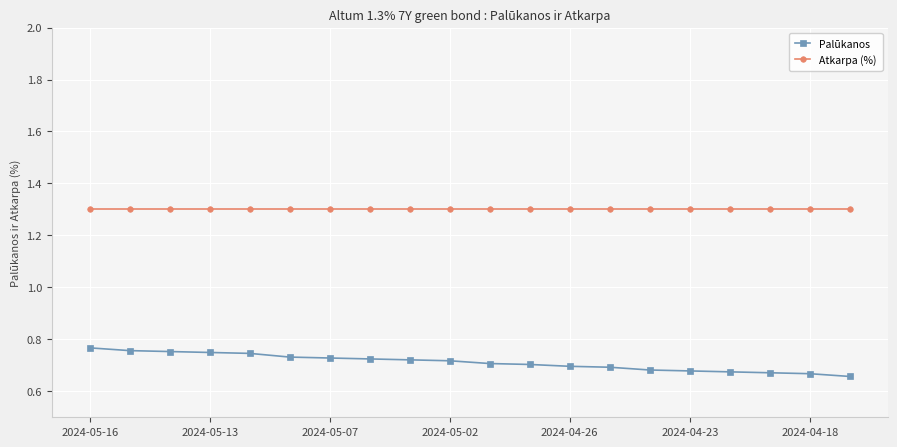

How many series are shown in this chart?

2